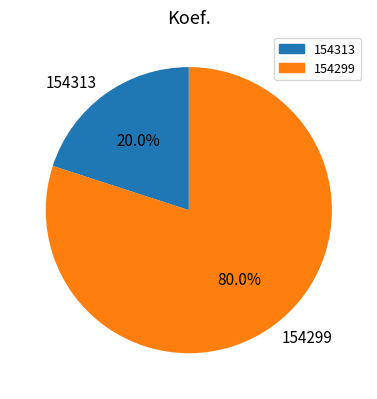

Count the number of slices in the pie.

2